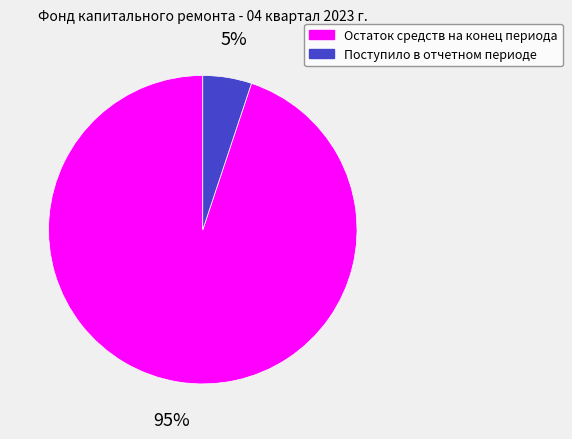

Combined, do Поступило в отчетном периоде and Остаток средств на конец периода account for over 50%?

Yes